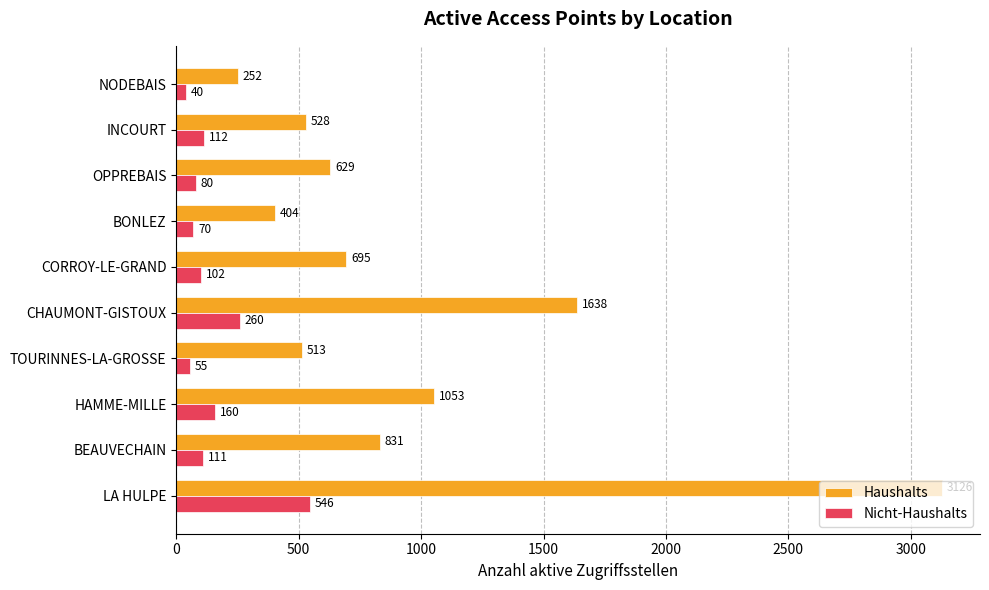

True or false: Nicht-Haushalts has a value of 55 at TOURINNES-LA-GROSSE.

True